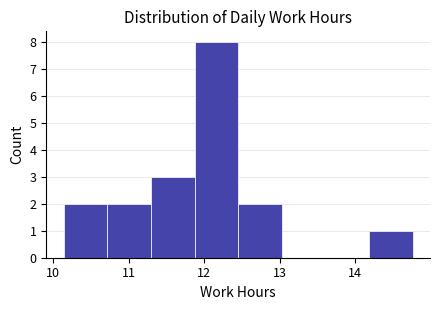

Reading left to right, list every bar in this chart as the range it spans on the x-axis followed by its height. Neither the bar edges nor the heights are printed on the chart, so give them approximately, as read against the axes.

10.1 to 10.7: 2
10.7 to 11.3: 2
11.3 to 11.9: 3
11.9 to 12.5: 8
12.5 to 13.0: 2
13.0 to 13.6: 0
13.6 to 14.2: 0
14.2 to 14.8: 1